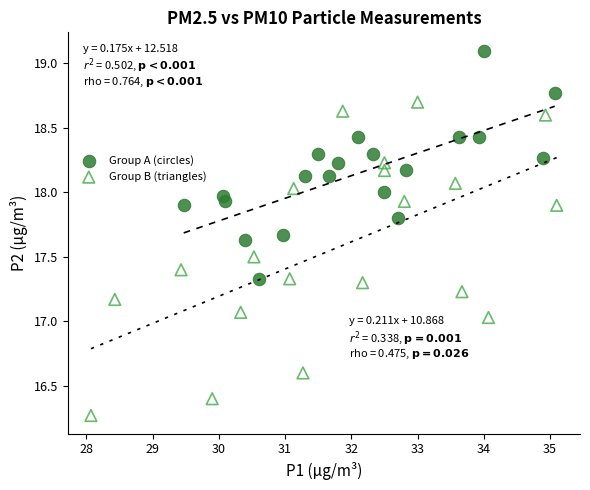

Which series reaches the minimum Y coordinate?

Group B (triangles)